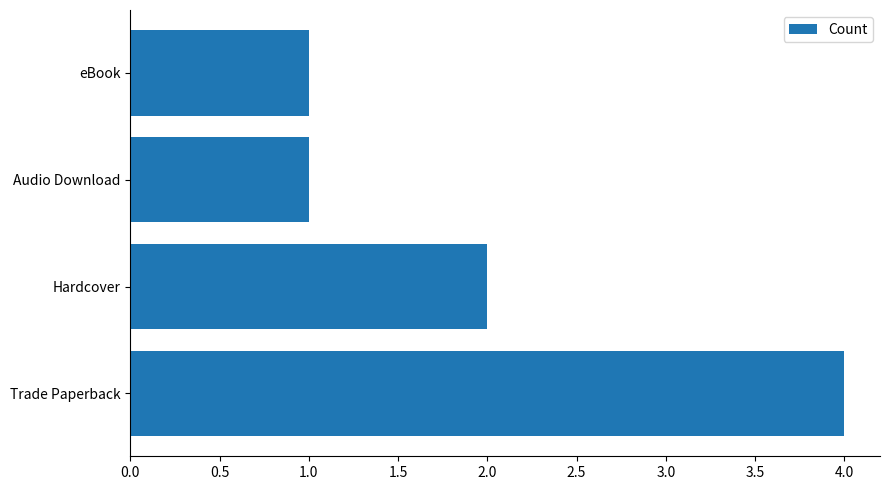

Reading top to bottom, extract all data points from this chart.

1	1	2	4